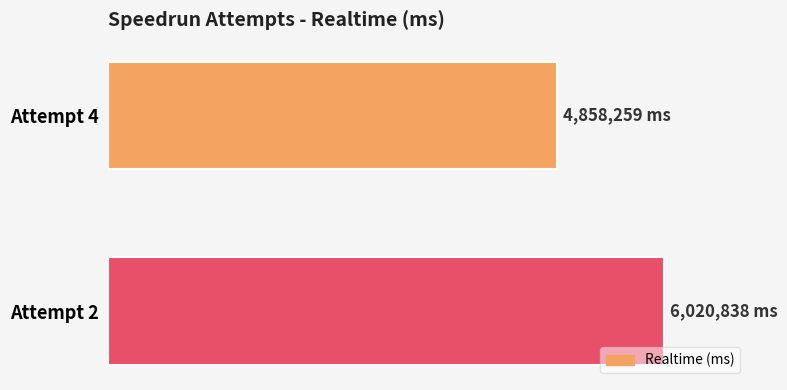

Does the chart contain any negative values?

No